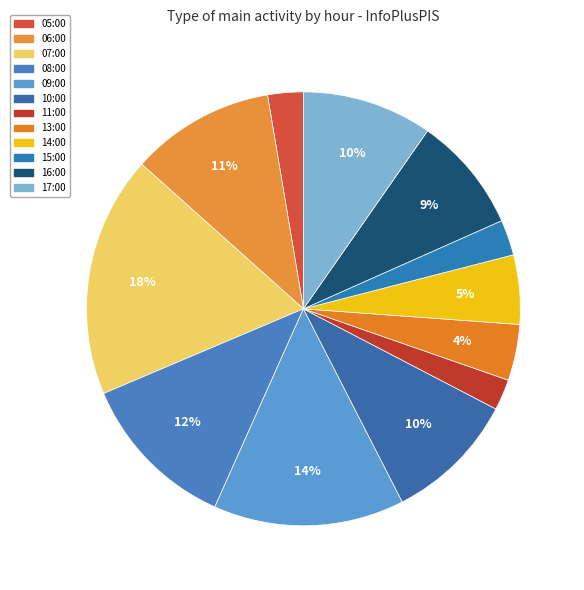

Does 15:00 represent more than half of the total?

No